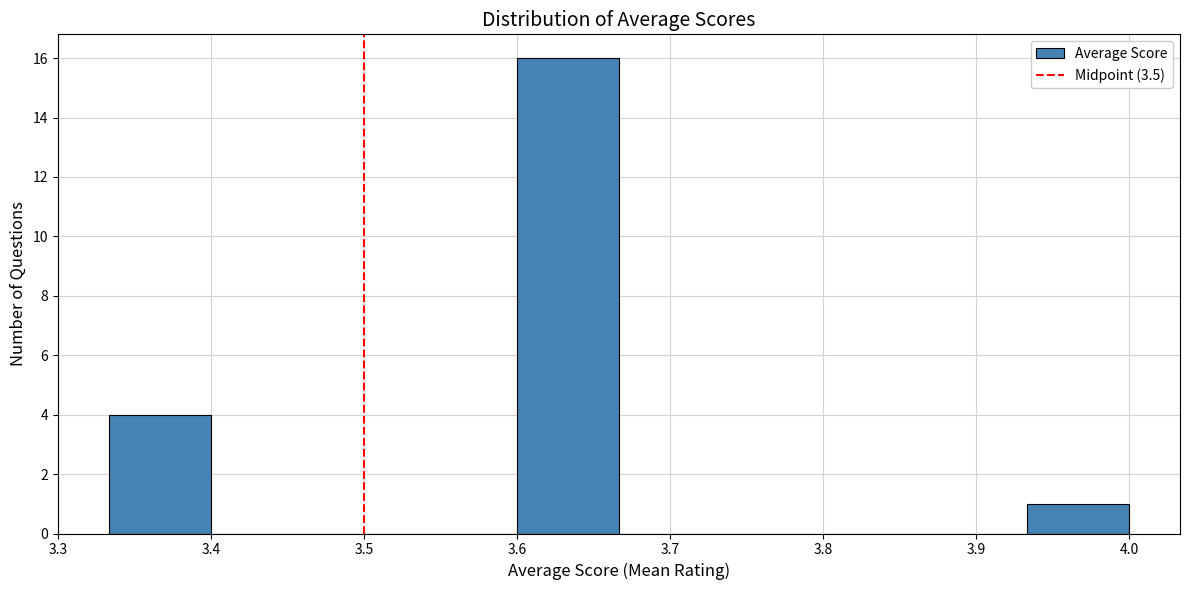

Reading left to right, transcribe this chart: for each bar, give the range it covers on the x-axis and its height. Neither the bar edges nor the heights are printed on the chart, so give them approximately, as read against the axes.

3.33 to 3.40: 4
3.40 to 3.47: 0
3.47 to 3.53: 0
3.53 to 3.60: 0
3.60 to 3.67: 16
3.67 to 3.73: 0
3.73 to 3.80: 0
3.80 to 3.87: 0
3.87 to 3.93: 0
3.93 to 4.00: 1